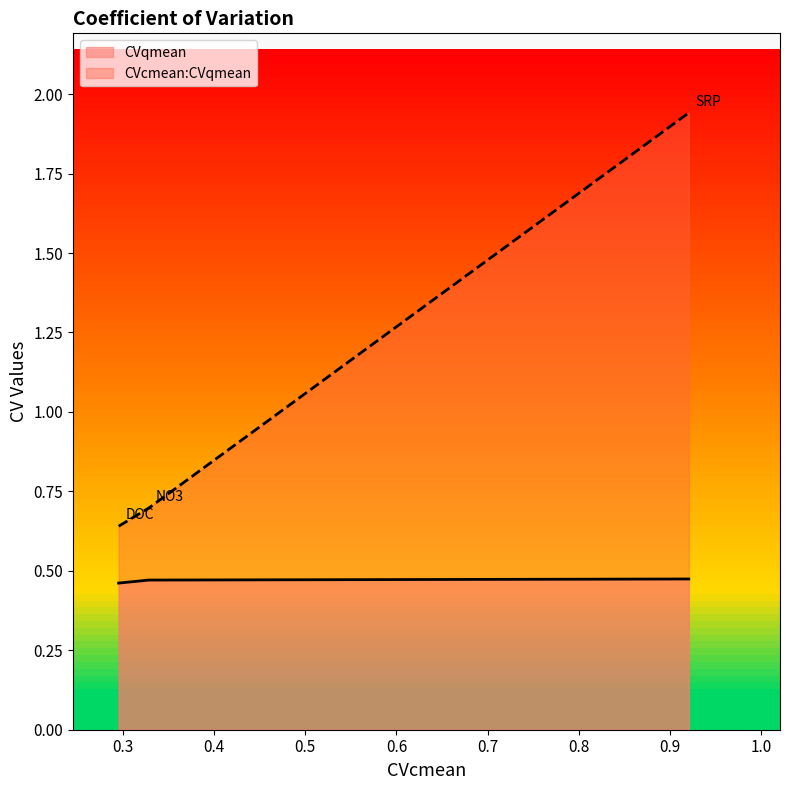

The CVqmean series shows 0.5 at NO3. True or false?

True